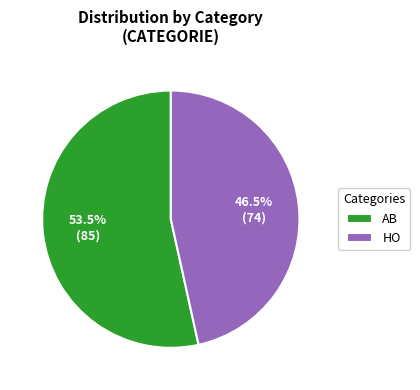

To the nearest percent, what is the combined percentage of HO and AB?

100%